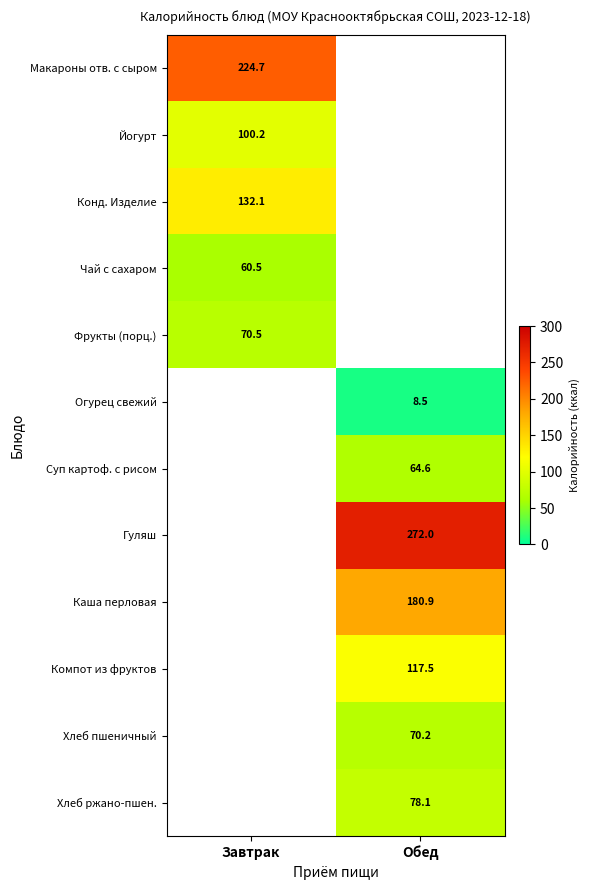

The Хлеб пшеничный series shows 31.9 at Обед. True or false?

False